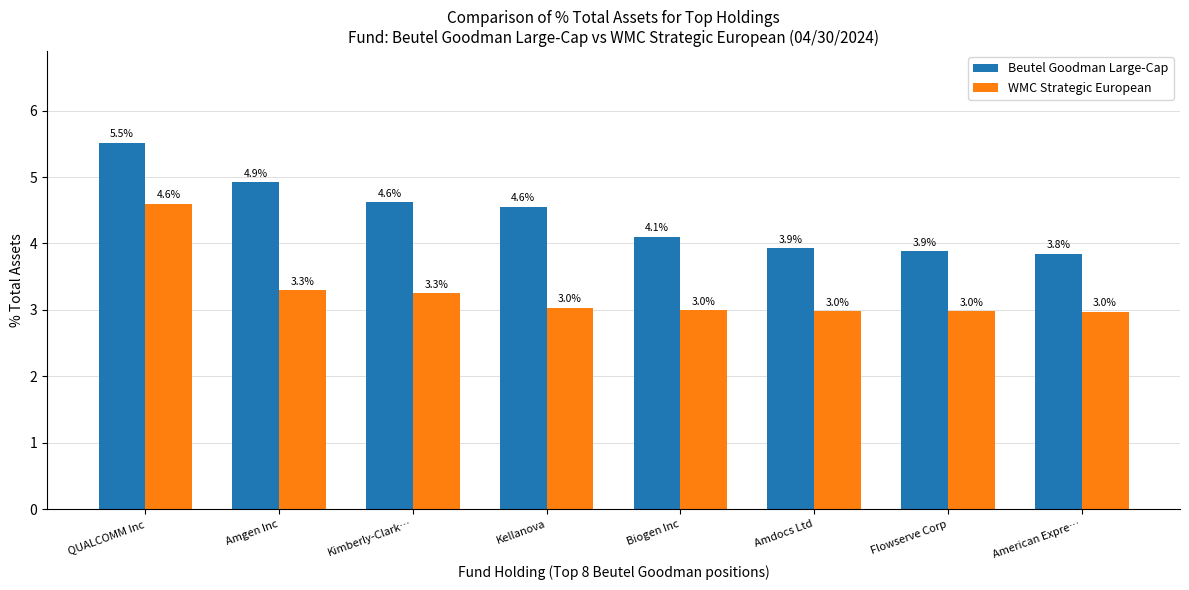

What is the spread (max minus min) of values at Biogen Inc?

1.1